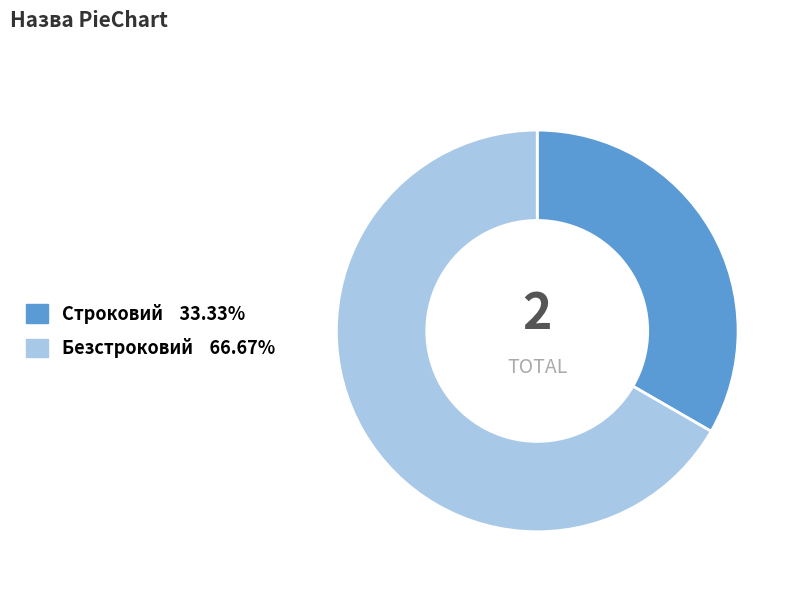

How many slices are in this pie chart?

2